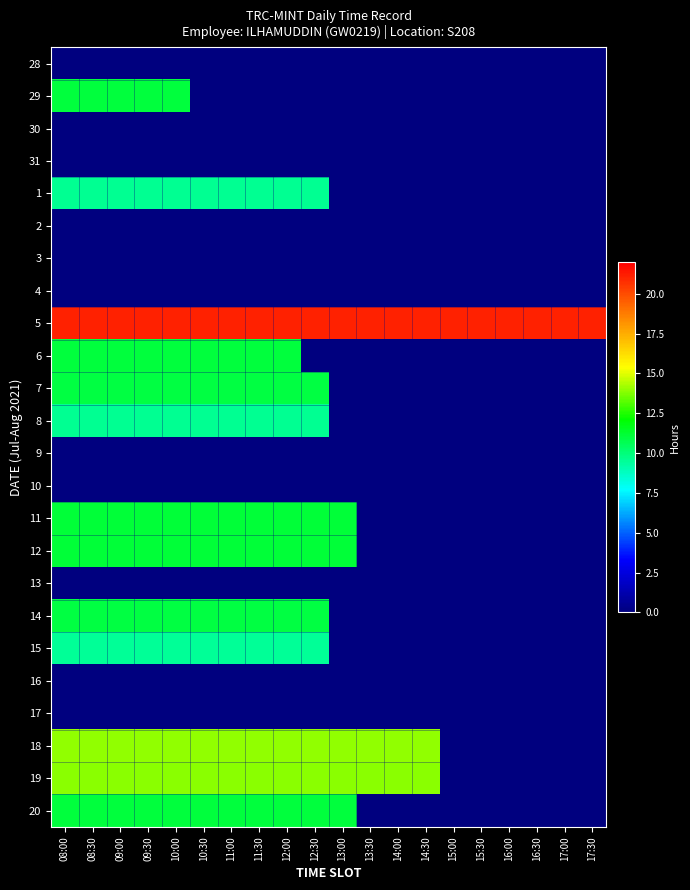

Rank the series at 09:00 from lowest to highest value.

28, 30, 31, 2, 3, 4, 9, 10, 13, 16, 17, 15, 1, 8, 14, 7, 6, 29, 20, 11, 12, 19, 18, 5